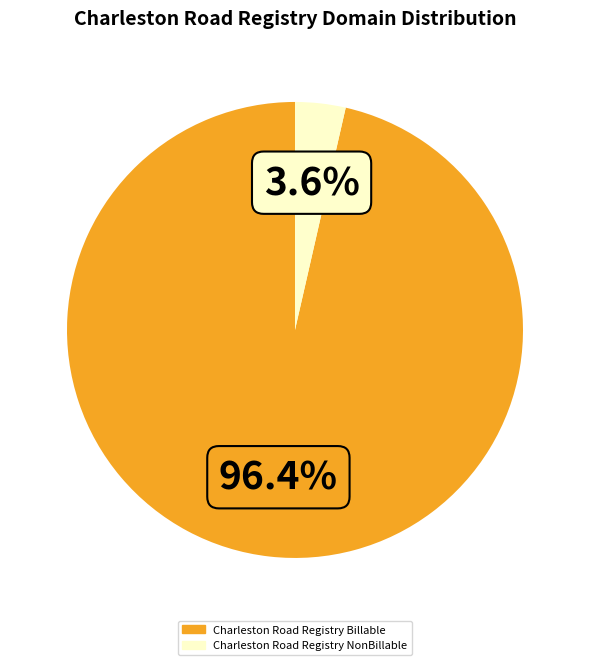

How many segments does this pie chart have?

2